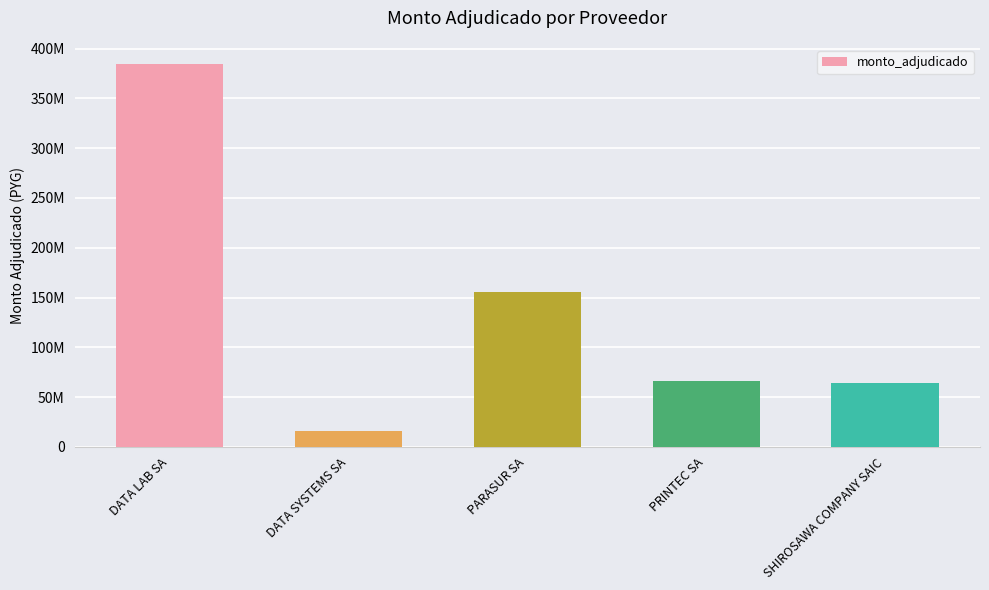

What is the label of the 4th bar from the right?

DATA SYSTEMS SA